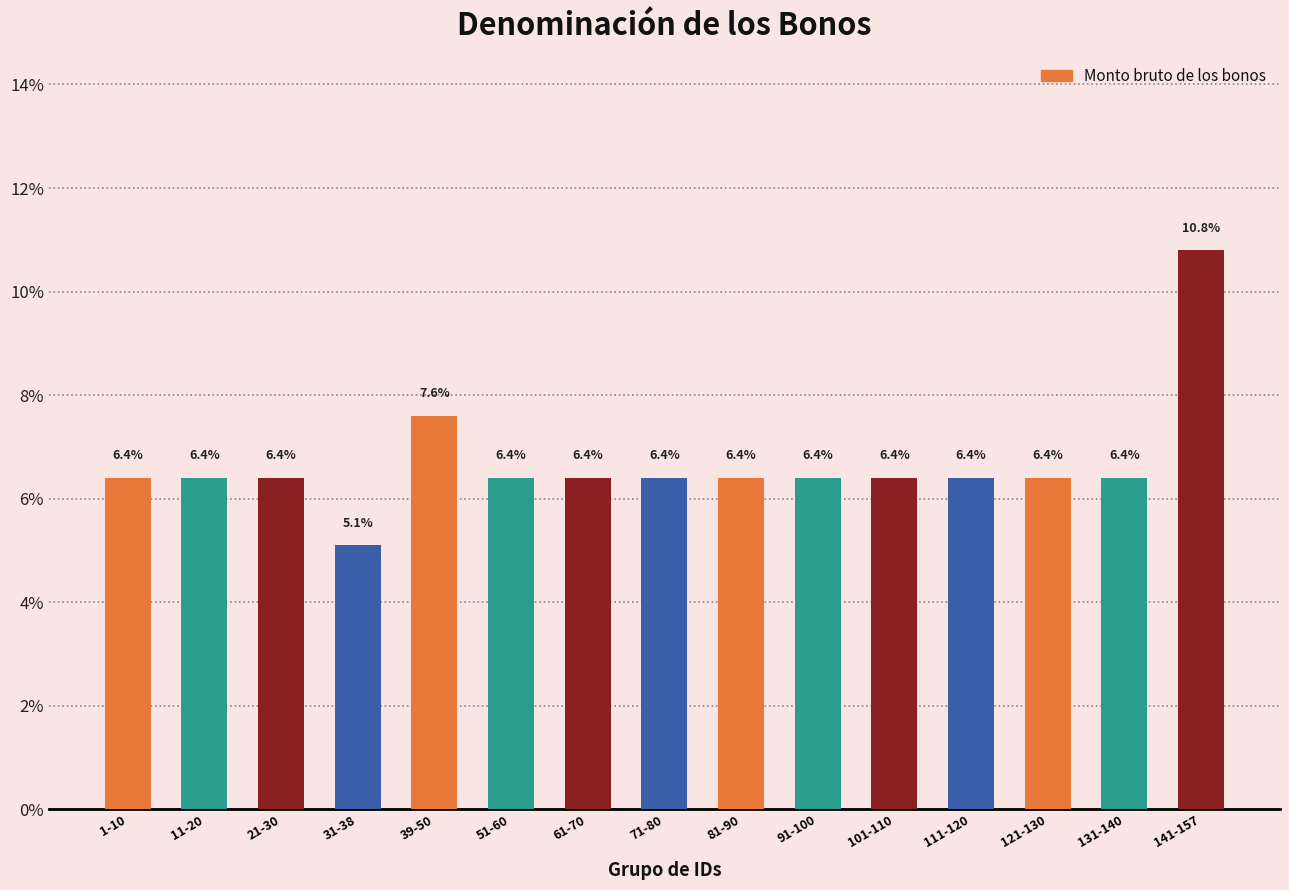

Count the number of categories in the chart.

15